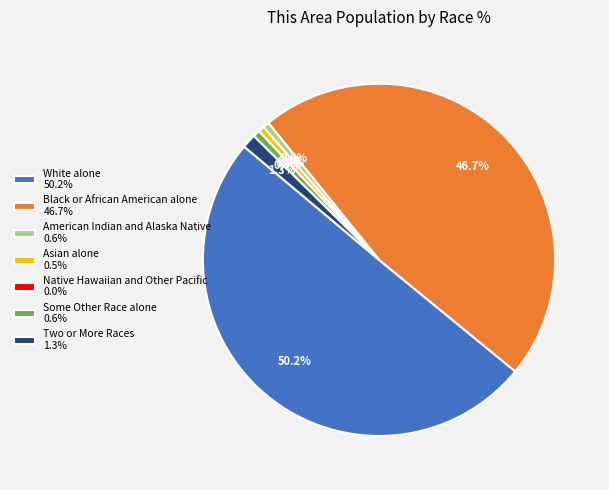

How many slices are in this pie chart?

7